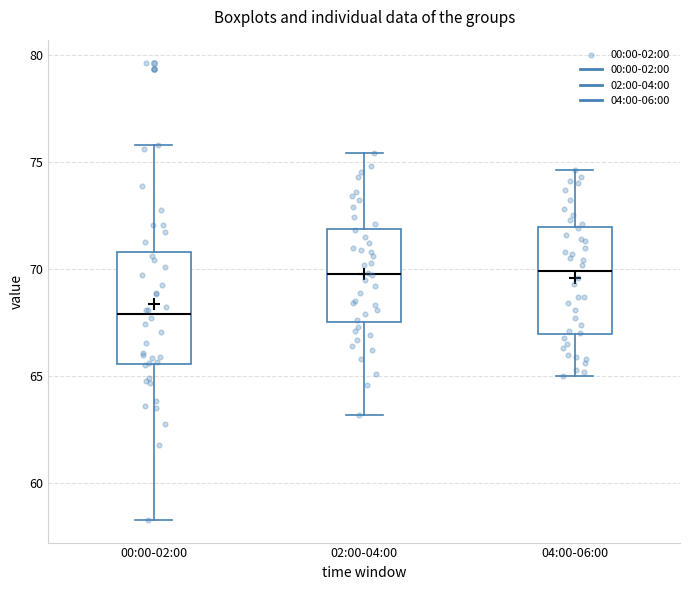

Reading left to right, read every box against the y-axis: the position of its median line, the range the box covers, and the ends of its whiskers. The values are not printed on the chart, so give them approximately, as read against the axis.

00:00-02:00: median 68.0, box 65.5 to 71.0, whiskers 58.5 to 76.0
02:00-04:00: median 70.0, box 67.5 to 72.0, whiskers 63.0 to 75.5
04:00-06:00: median 70.0, box 67.0 to 72.0, whiskers 65.0 to 74.5